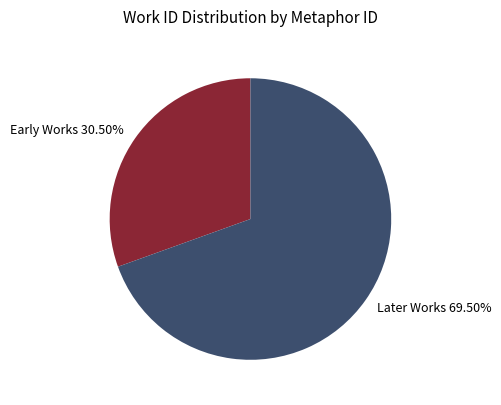

Is the sum of Later Works 69.50% and Early Works 30.50% greater than half?

Yes